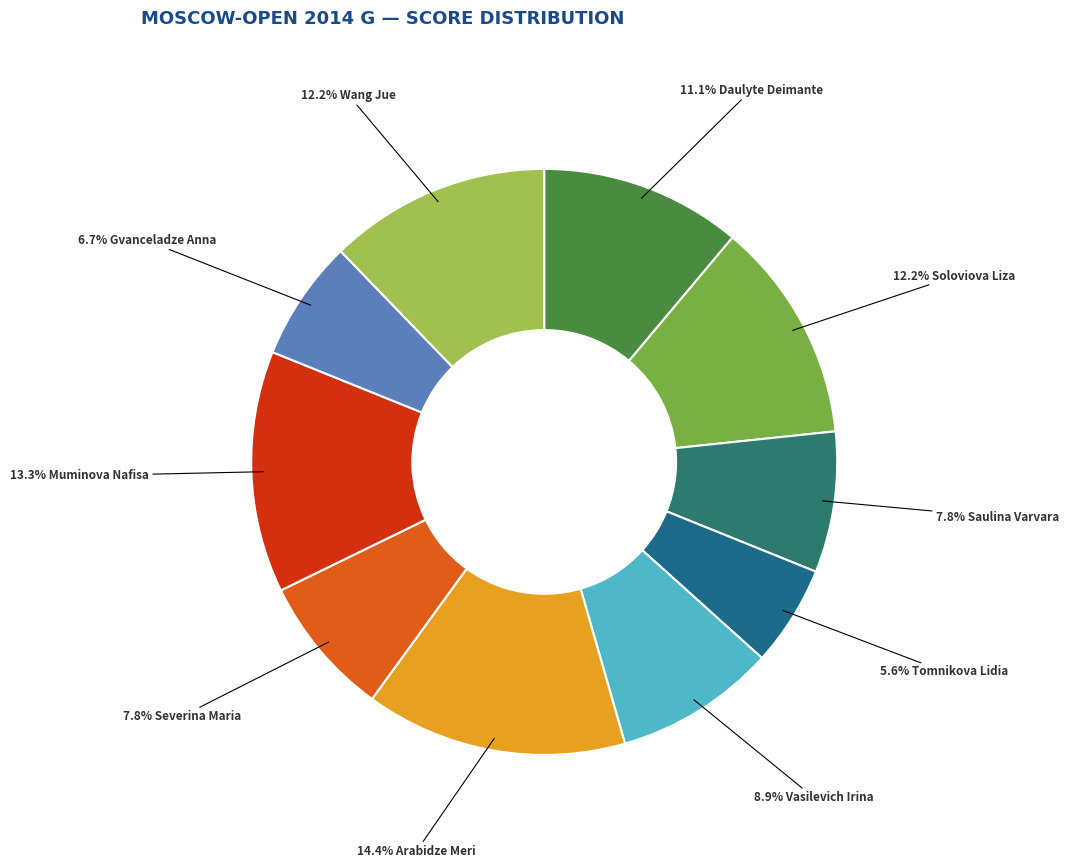

How many segments does this pie chart have?

10